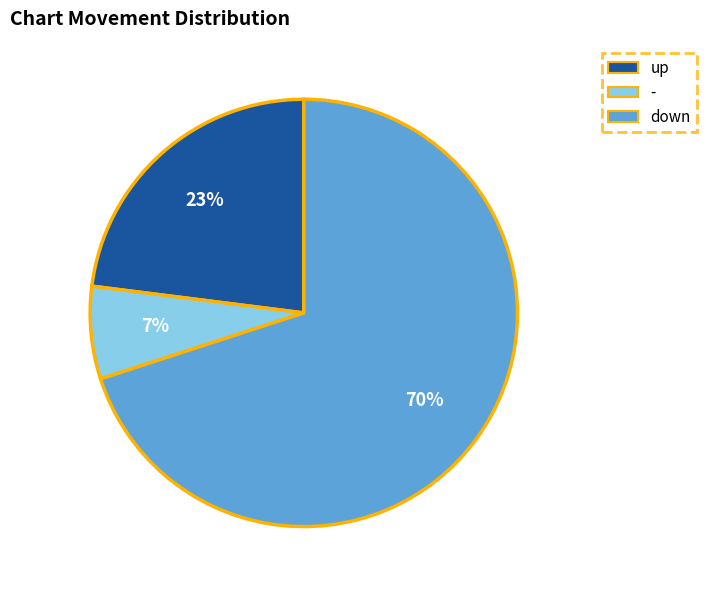

To the nearest percent, what is the difference between the largest and smallest slice percentages?

63%